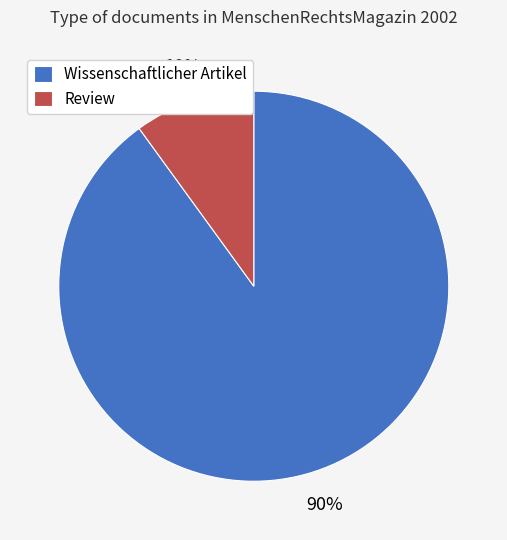

To the nearest percent, what portion does Review represent?

10%